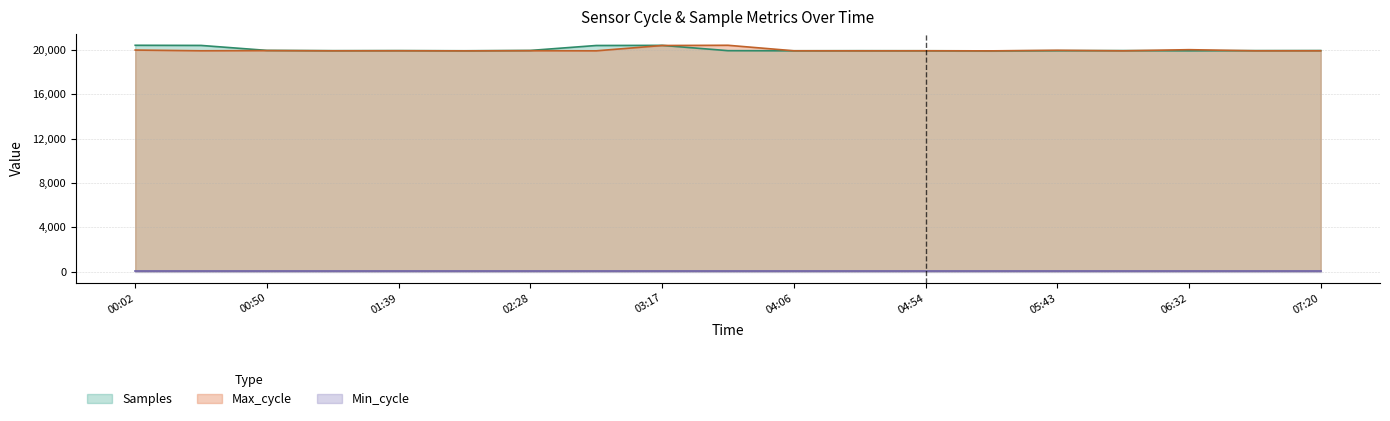

The value of Samples at 07:20 is 19937.0. True or false?

True